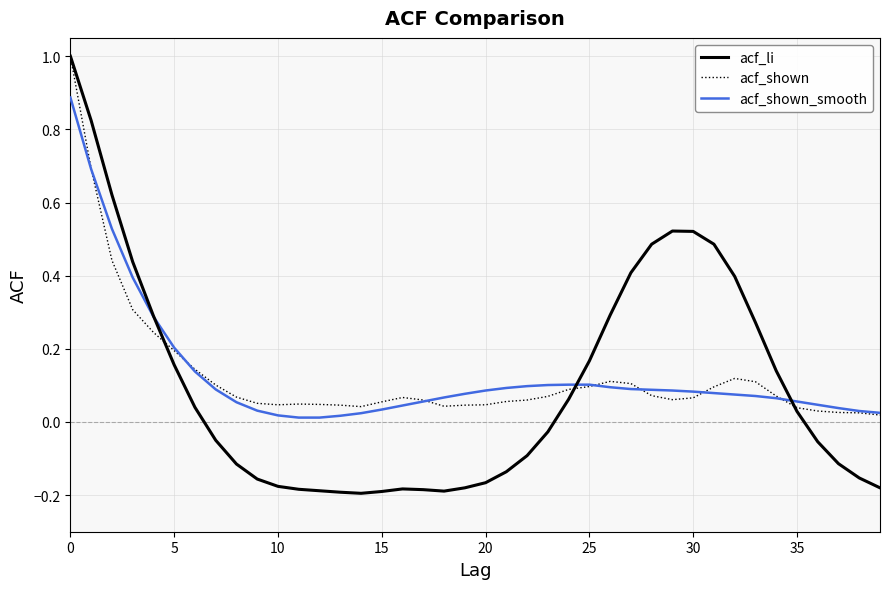

What is the maximum value for acf_shown?

1.0